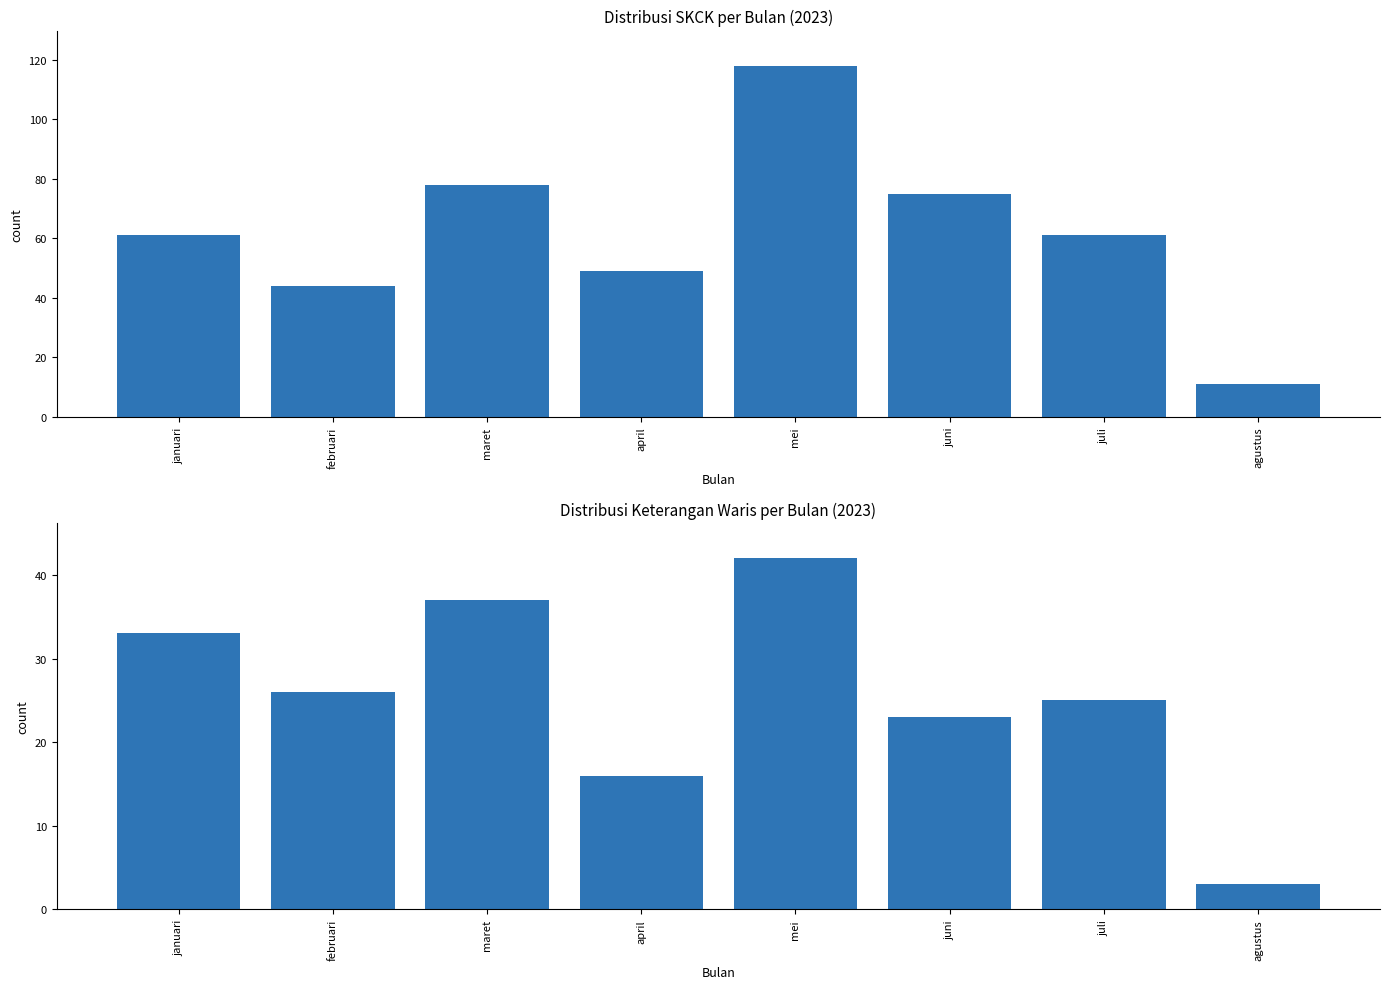

How many groups of bars are there?

8